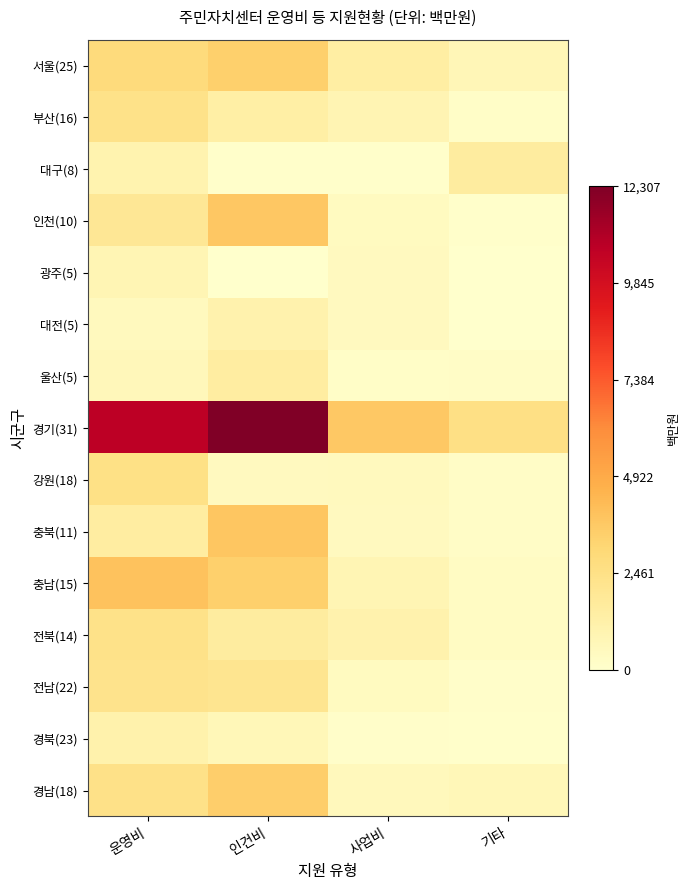

Which label corresponds to the largest value in the chart?

인건비